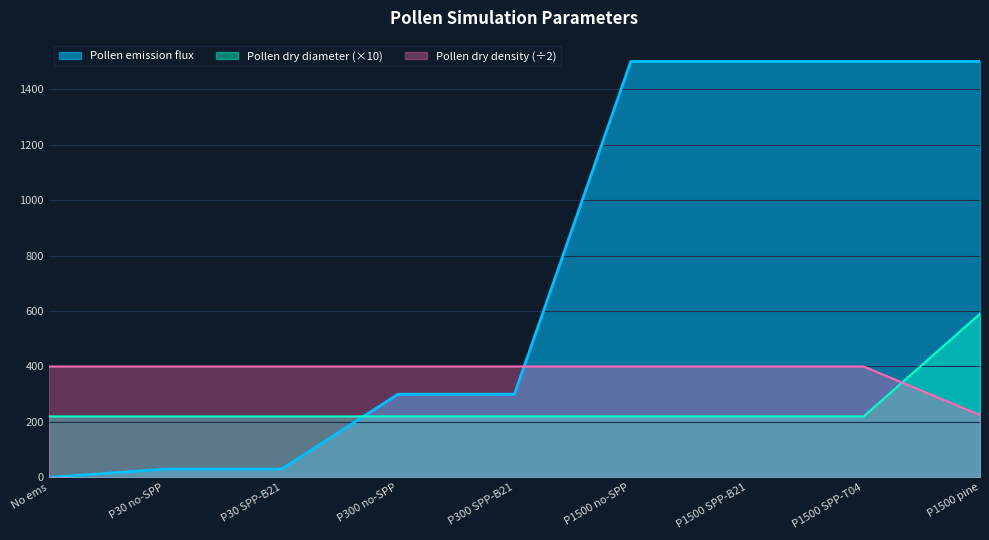

At P1500 pine, list the series in order from largest to smallest.

Pollen emission flux, Pollen dry diameter (×10), Pollen dry density (÷2)